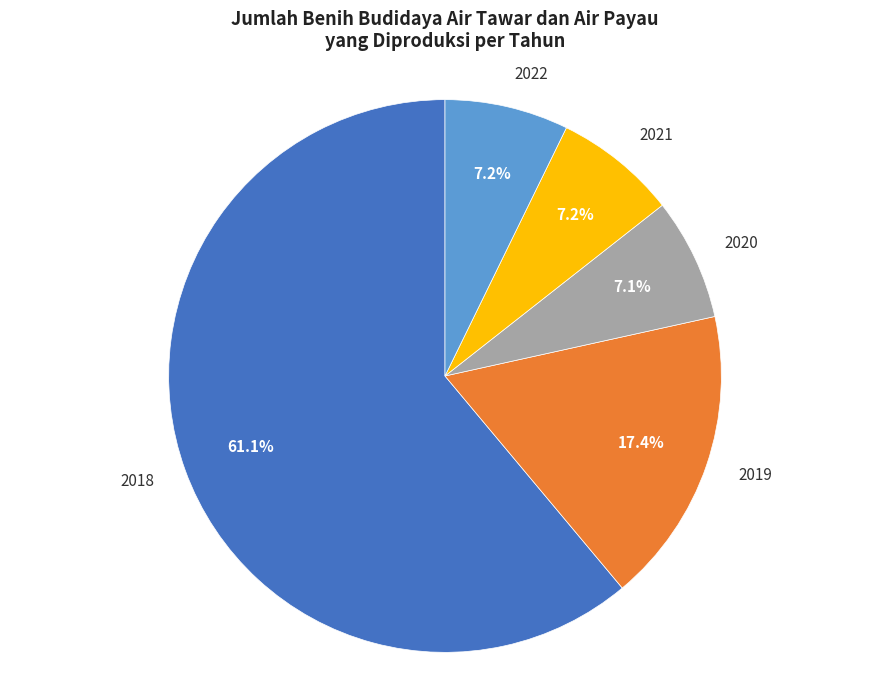

Is there any slice that represents more than half of the pie?

Yes